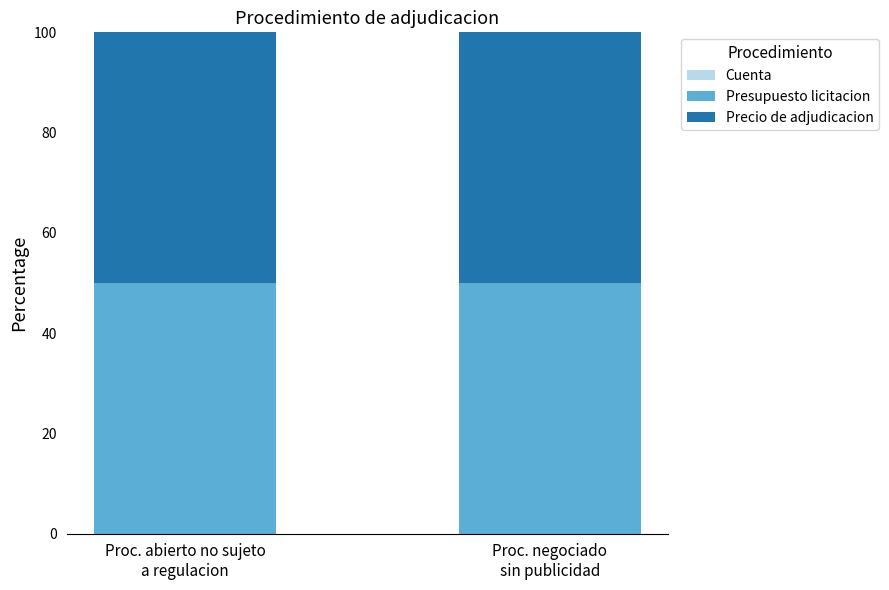

What is the total value across all series at Proc. abierto no sujeto
a regulacion?

100.0